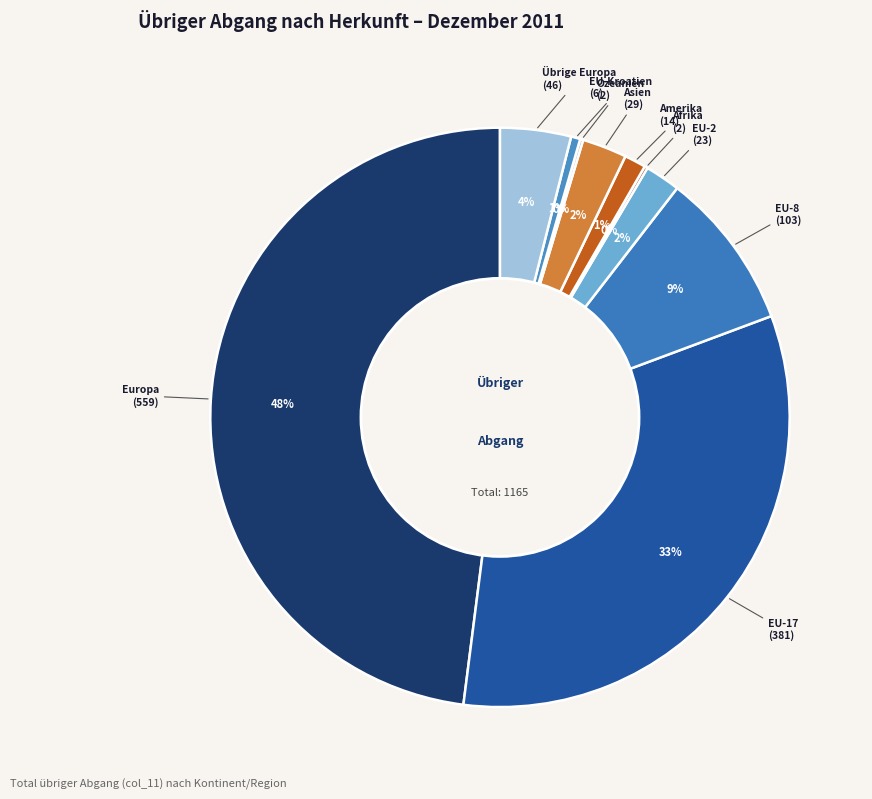

Which slice is the largest?

Europa